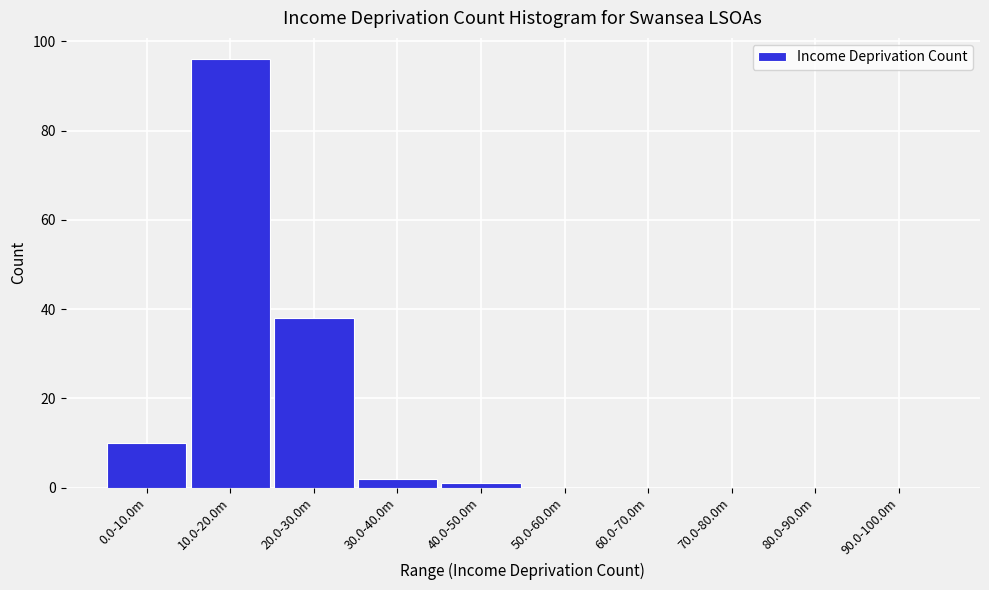

Reading left to right, transcribe all the data shown in this chart.

0.0-10.0m=10	10.0-20.0m=96	20.0-30.0m=38	30.0-40.0m=2	40.0-50.0m=1	50.0-60.0m=0	60.0-70.0m=0	70.0-80.0m=0	80.0-90.0m=0	90.0-100.0m=0